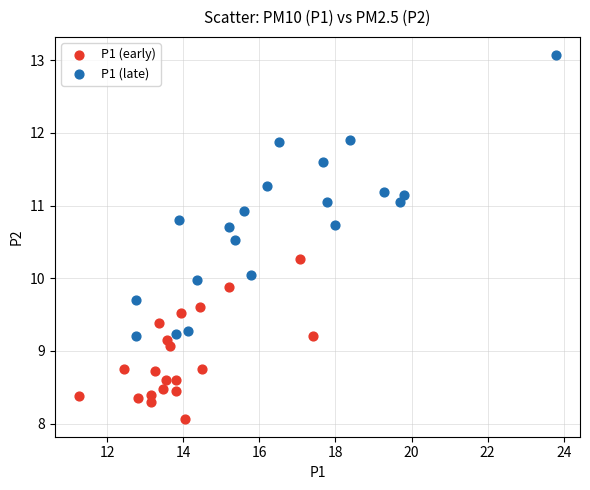

Which series reaches the maximum Y coordinate?

P1 (late)